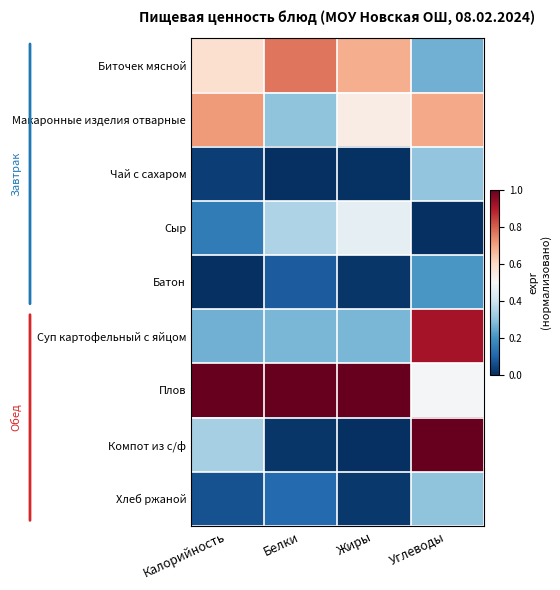

How many categories are shown in the chart?

4